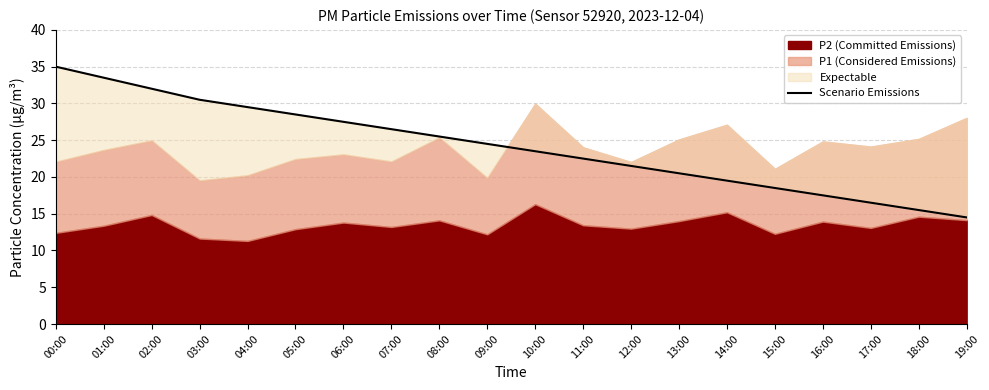

Does the chart display data point markers on the line(s)?

No